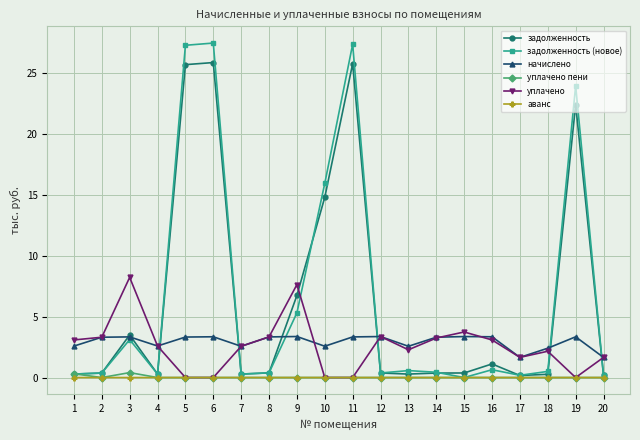

True or false: задолженность and уплачено cross at least once.

True